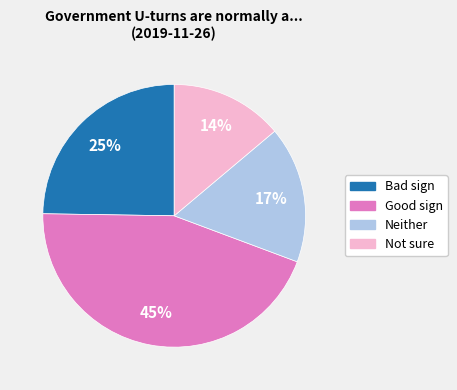

What percentage is the Neither slice, to the nearest percent?

17%